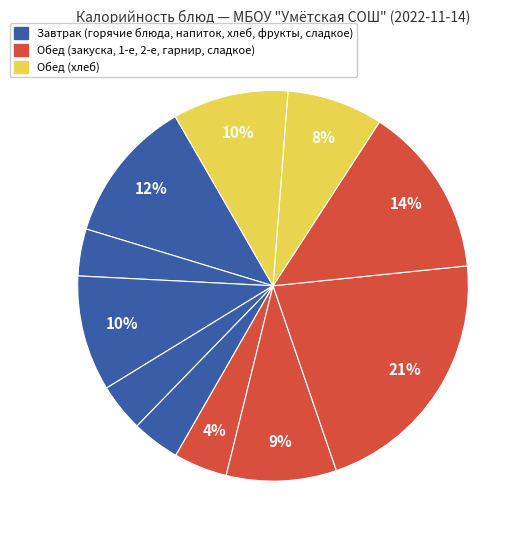

How many slices are in this pie chart?

11